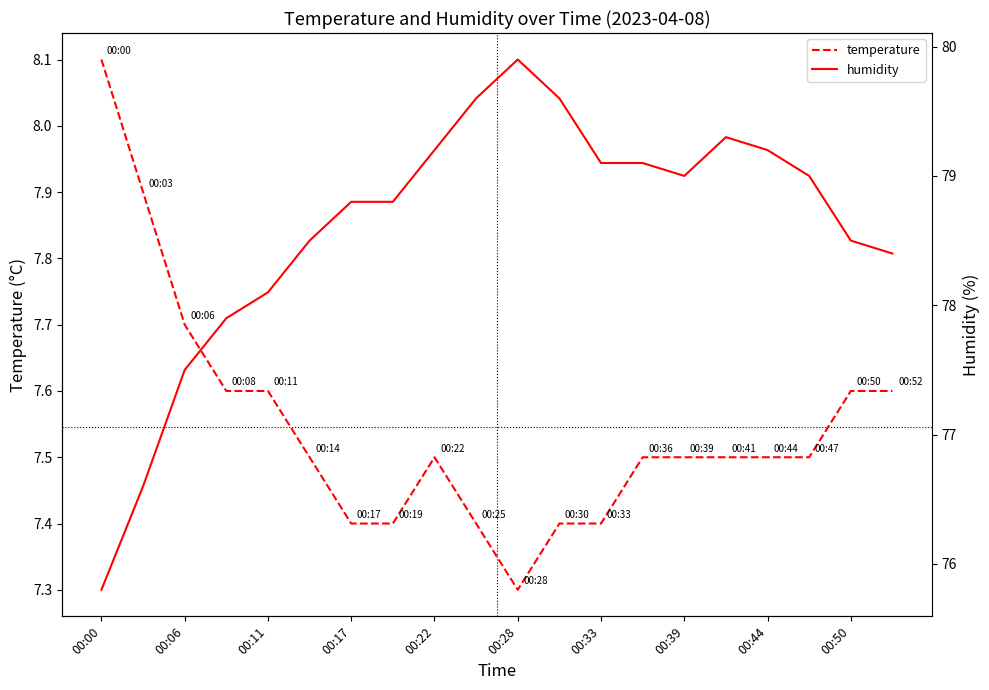

What is the difference between the maximum and second lowest values in the temperature series?

0.7